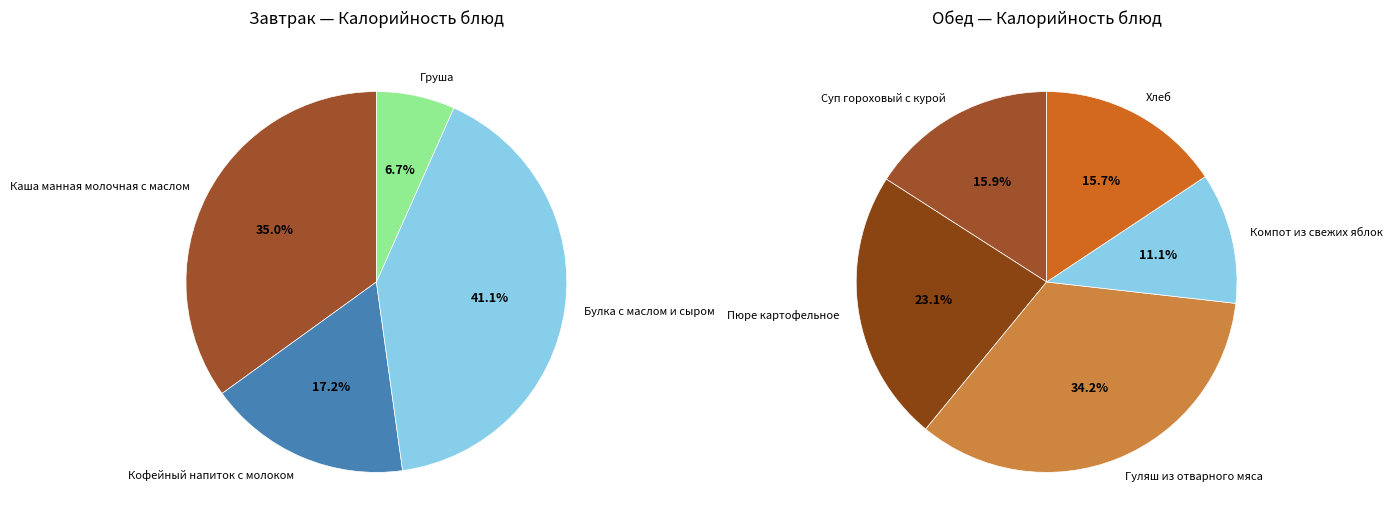

Which has a higher value, Компот из свежих яблок or Суп гороховый с курой?

Суп гороховый с курой